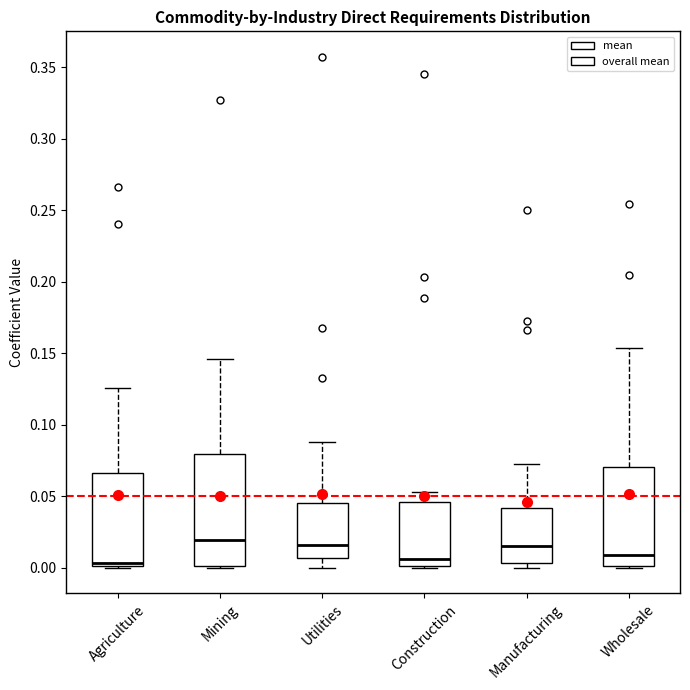

Where is the upper edge of the box for Mining on the y-axis? The values are not printed on the chart, so give them approximately, as read against the axis.

0.080